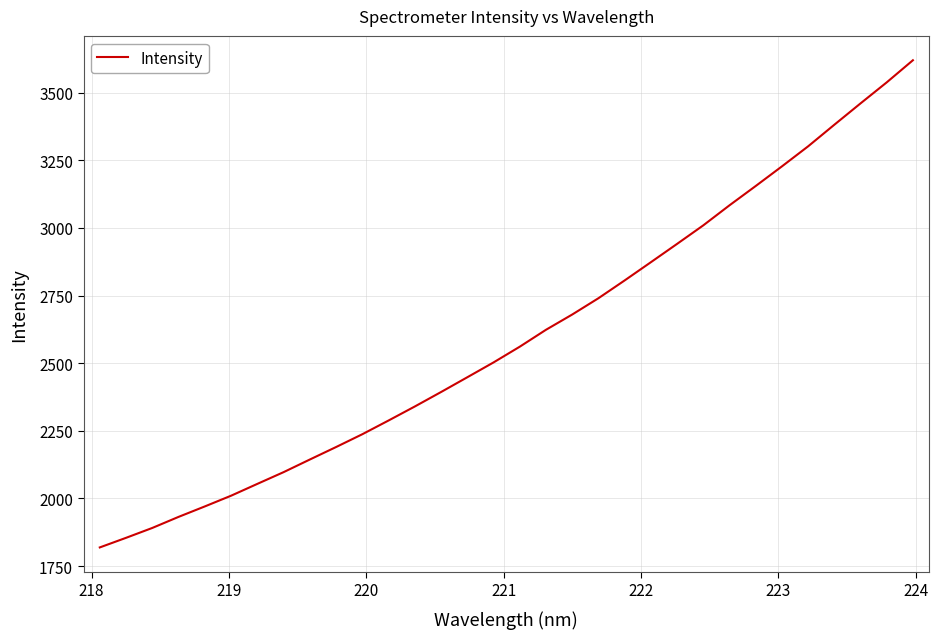

What is the maximum value shown in the chart?

3619.7